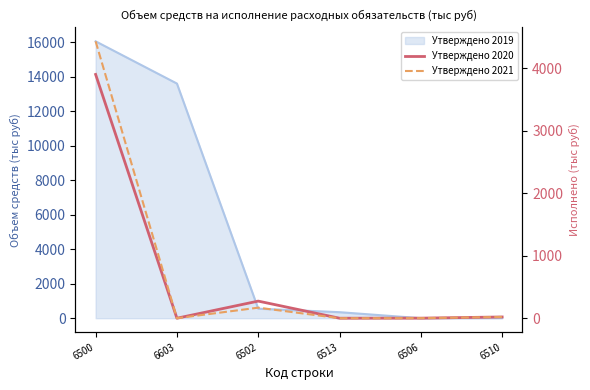

Is this an area chart (filled region under the line)?

No